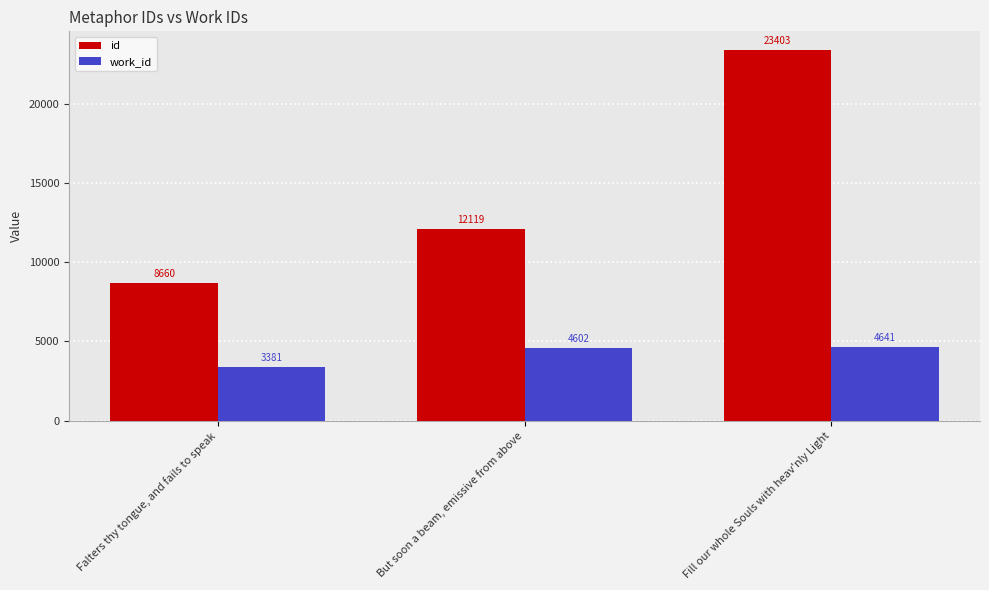

The work_id series shows 4641 at Fill our whole Souls with heav'nly Light. True or false?

True